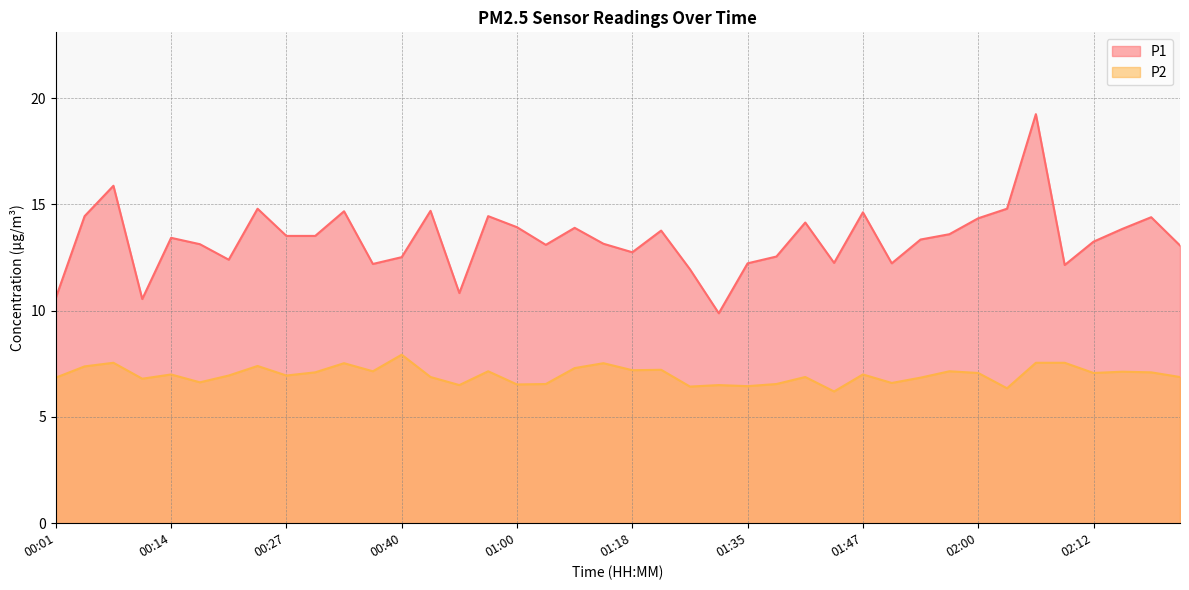

What is the total value across all series at 00:37?

19.4